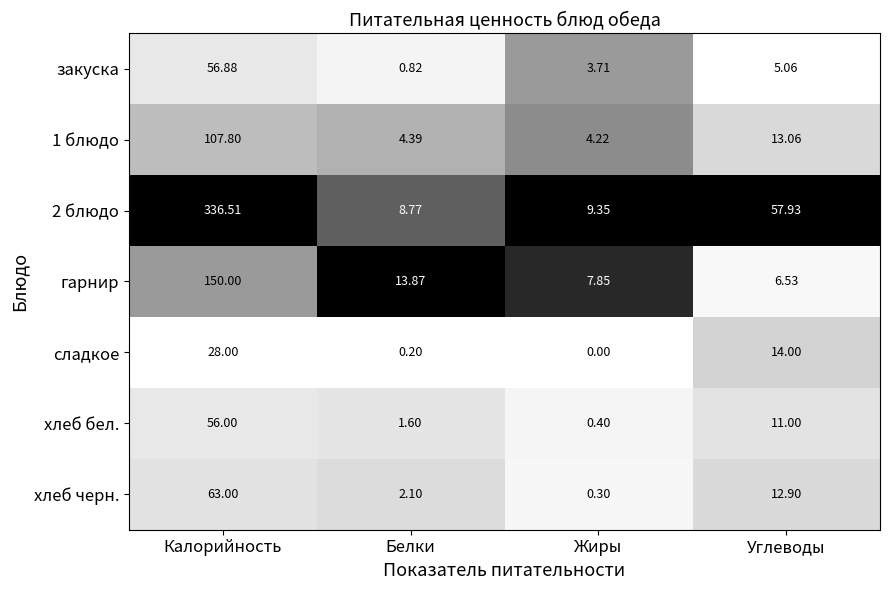

List the labels in order of закуска value, largest first.

Калорийность, Углеводы, Жиры, Белки